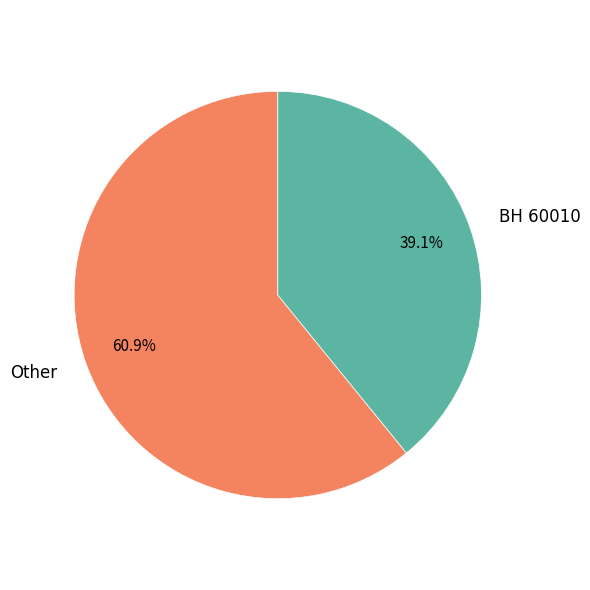

Which slice represents more than half of the pie?

Other